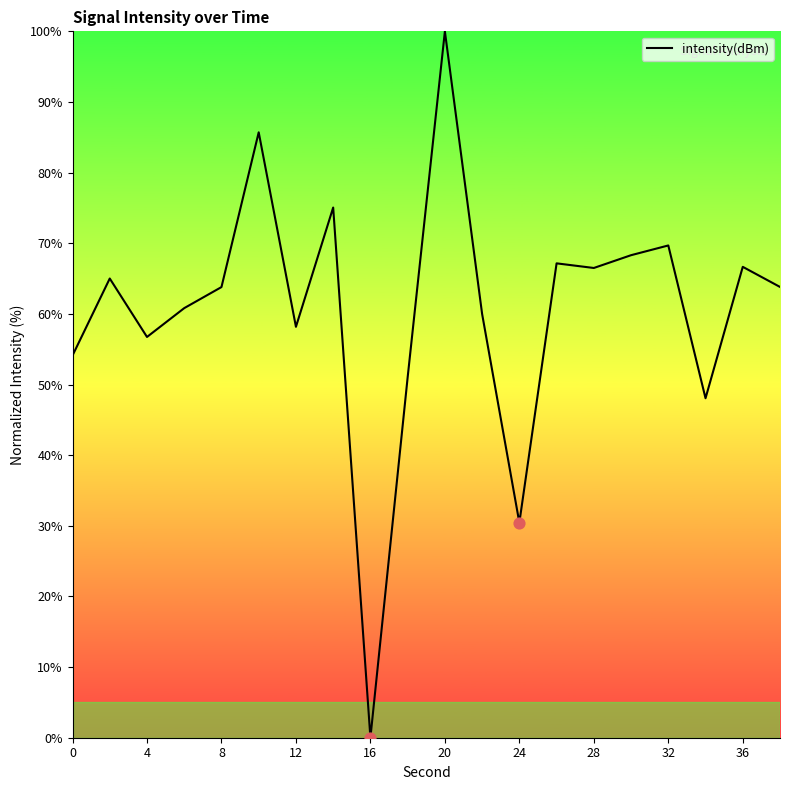

What is the greatest value displayed?

100.0